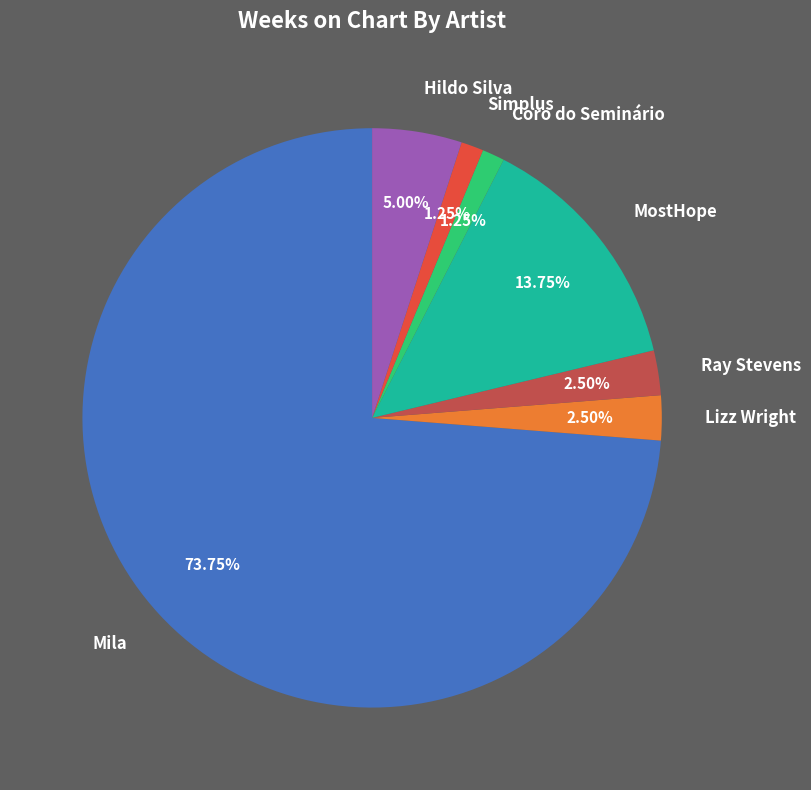

What percentage is the MostHope slice, to the nearest percent?

14%